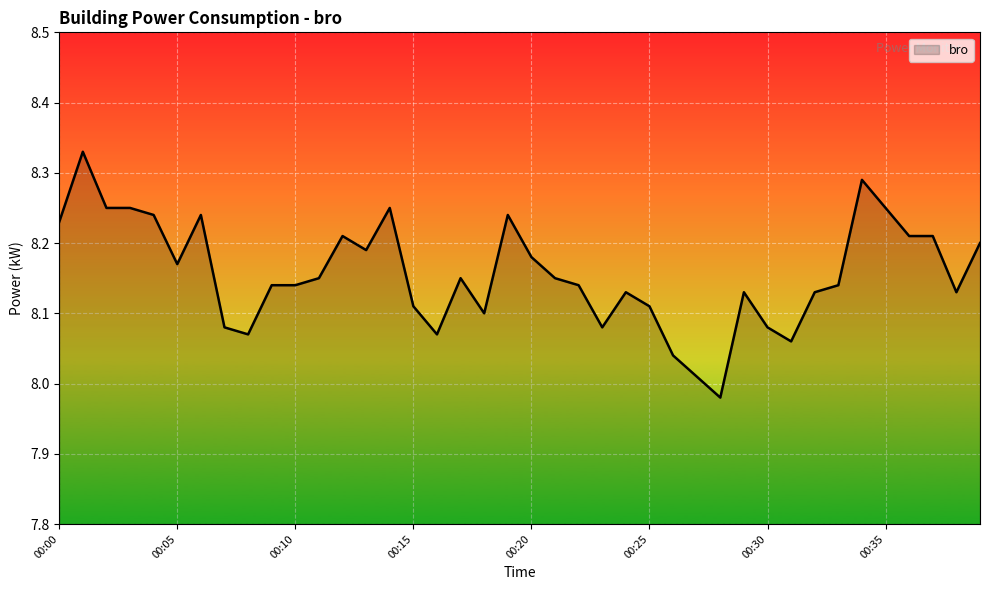

How many lines are shown in the chart?

1